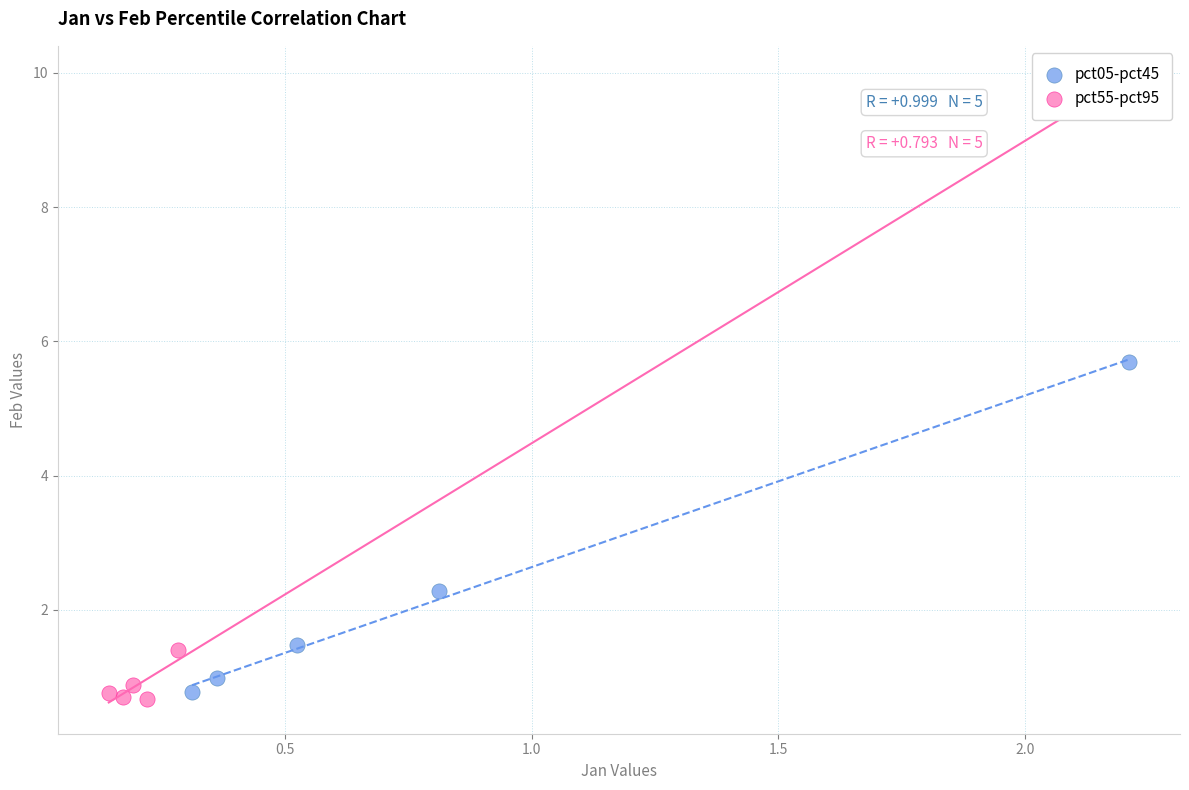

Which series contains the highest Y value?

pct05-pct45